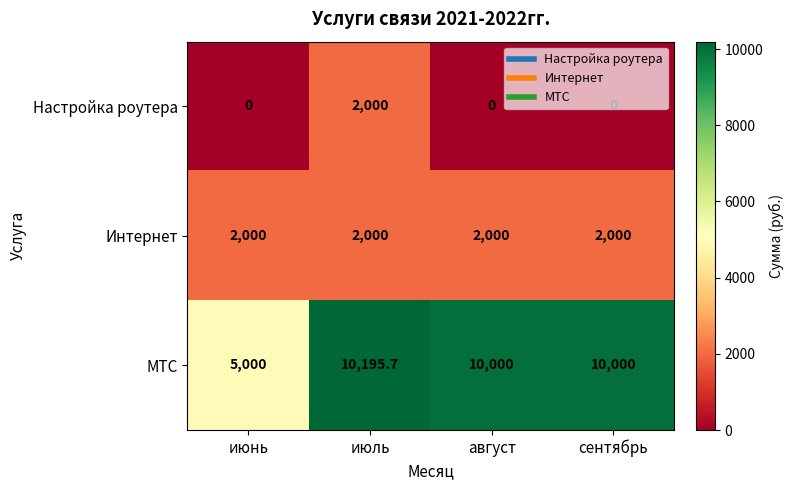

Count the Настройка роутера values in the range 0 to 2000.

4